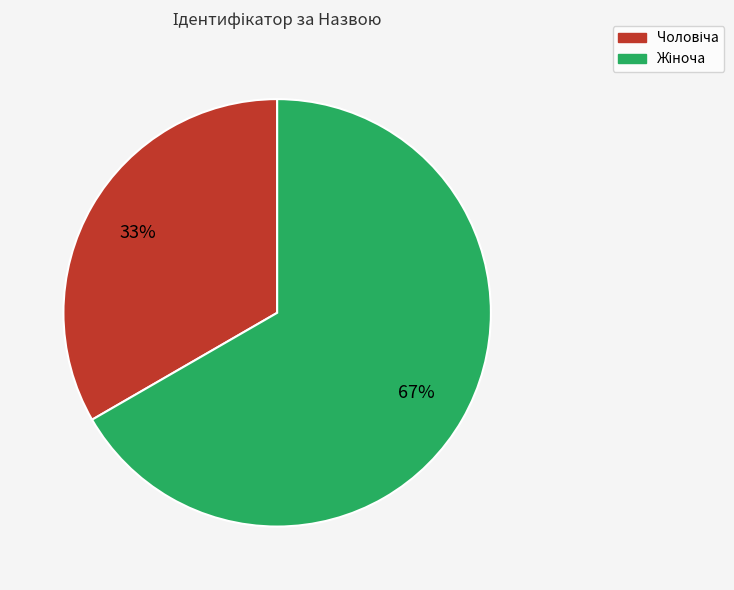

Does any single category account for the majority?

Yes